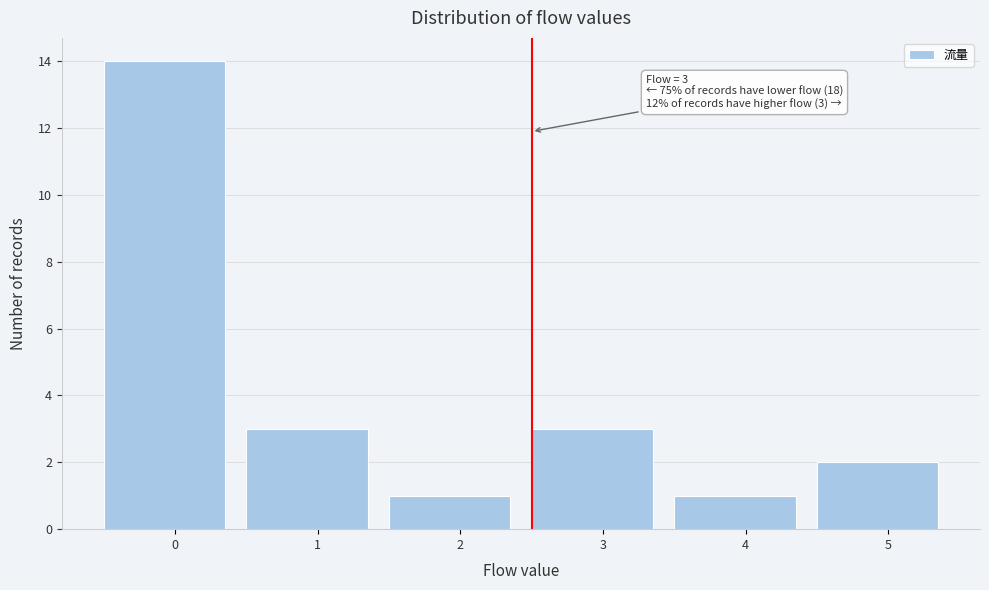

Reading left to right, transcribe all the data shown in this chart.

0=14	1=3	2=1	3=3	4=1	5=2